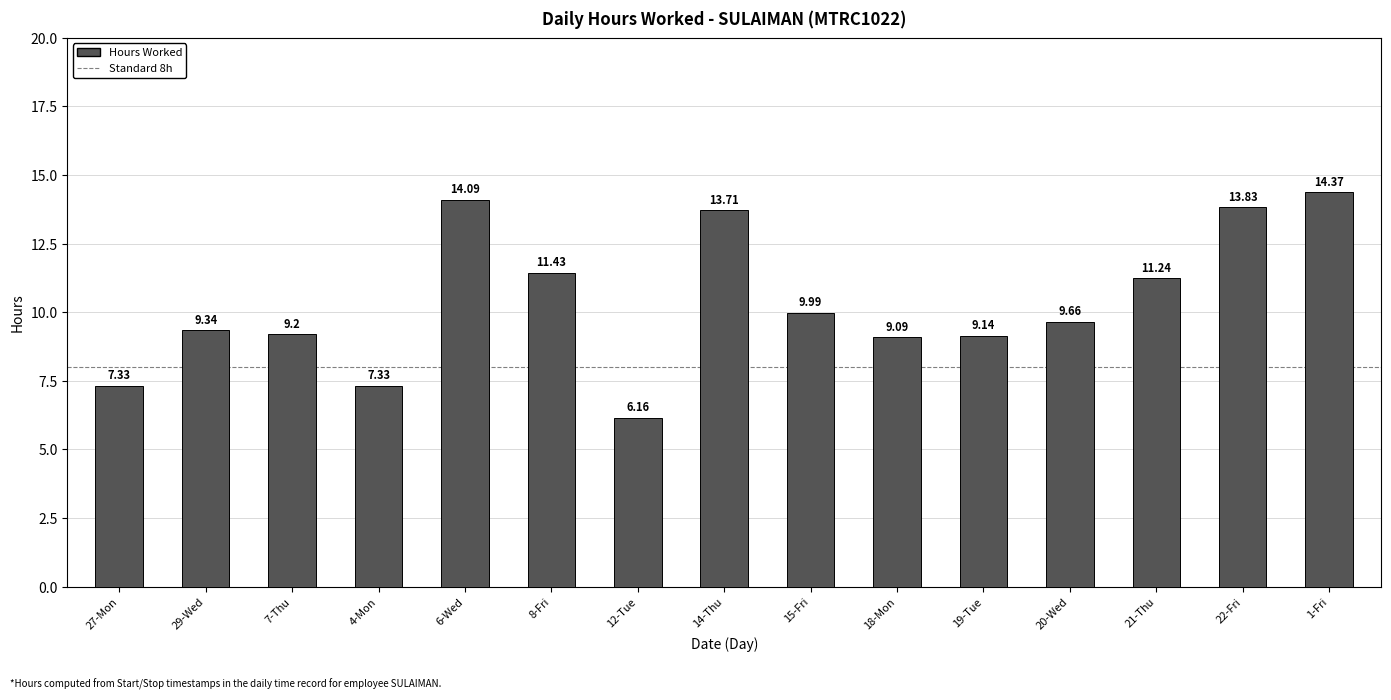

The value at 18-Mon is 9.1. True or false?

True